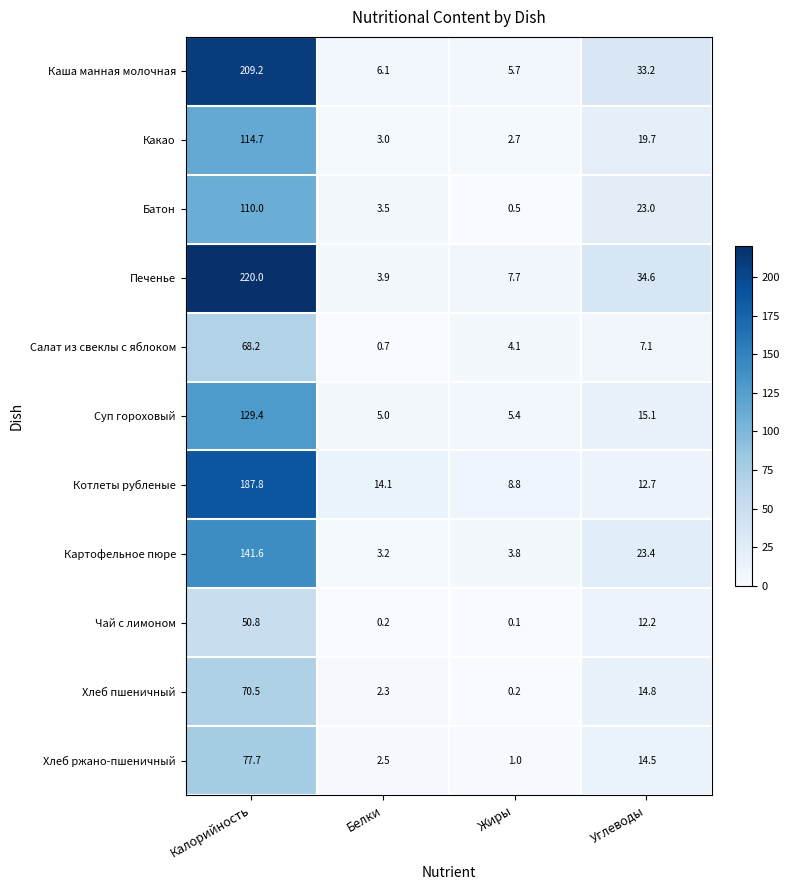

What is the average value of the Котлеты рубленые series?

55.9